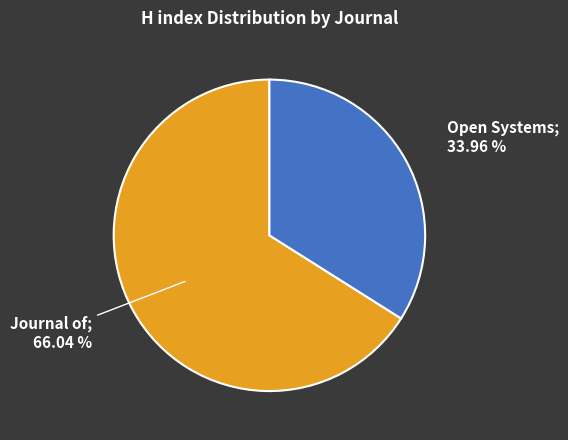

Is there any slice that represents more than half of the pie?

Yes